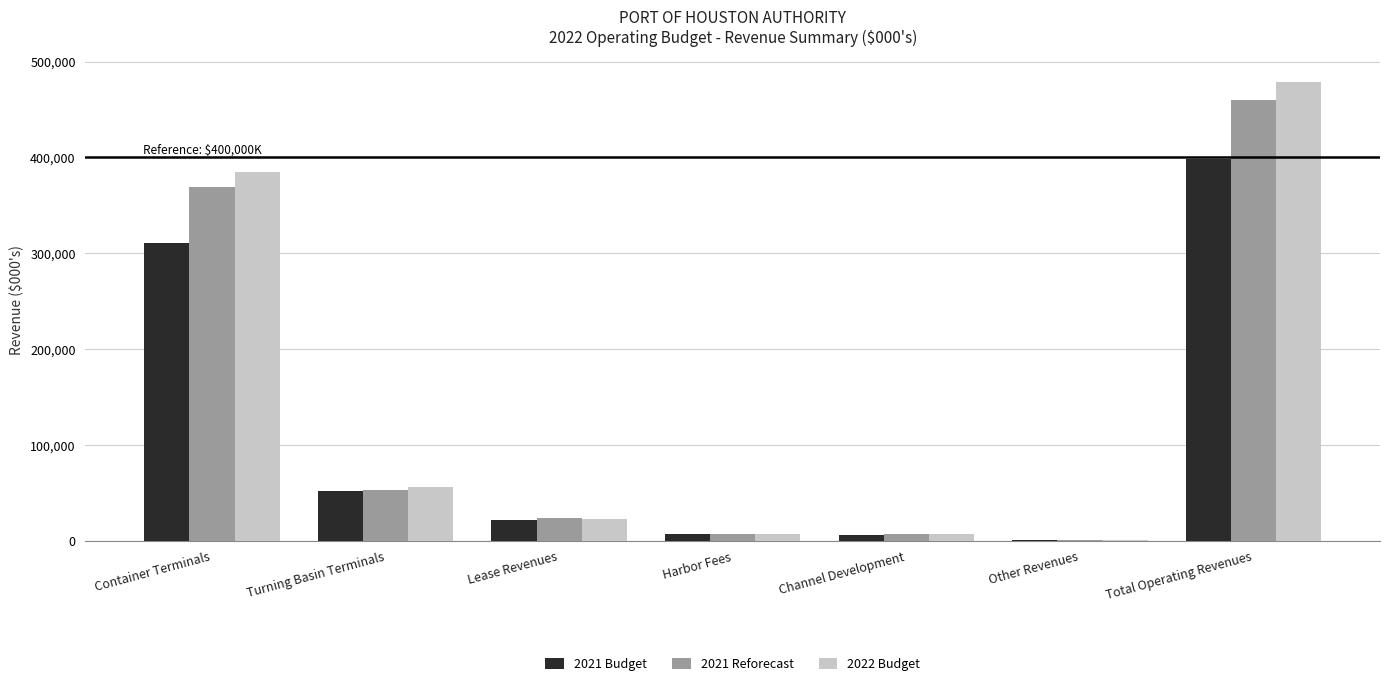

At which category is the sum across all series the highest?

Total Operating Revenues